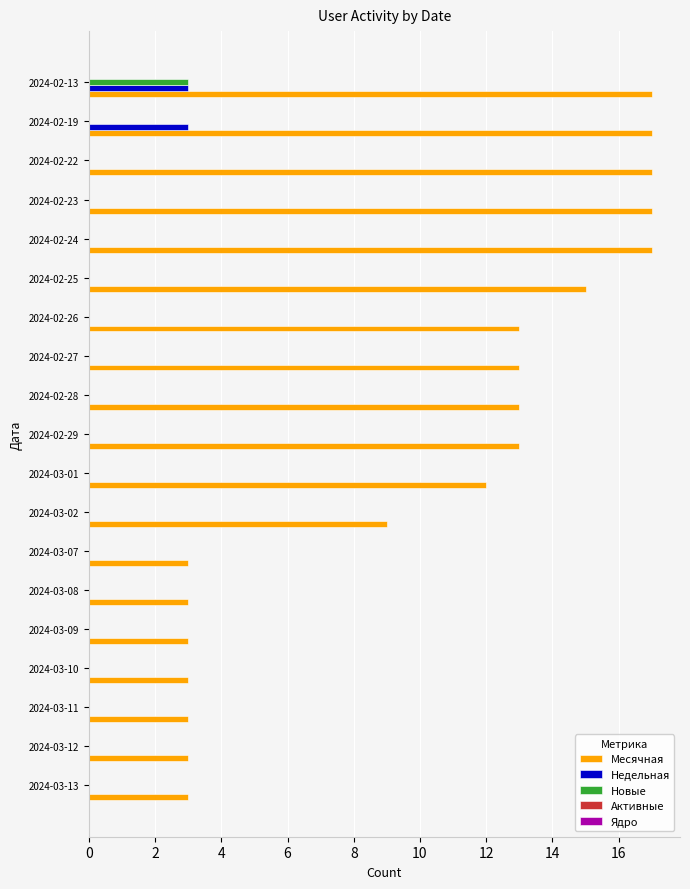

At which category is the sum across all series the highest?

2024-02-13